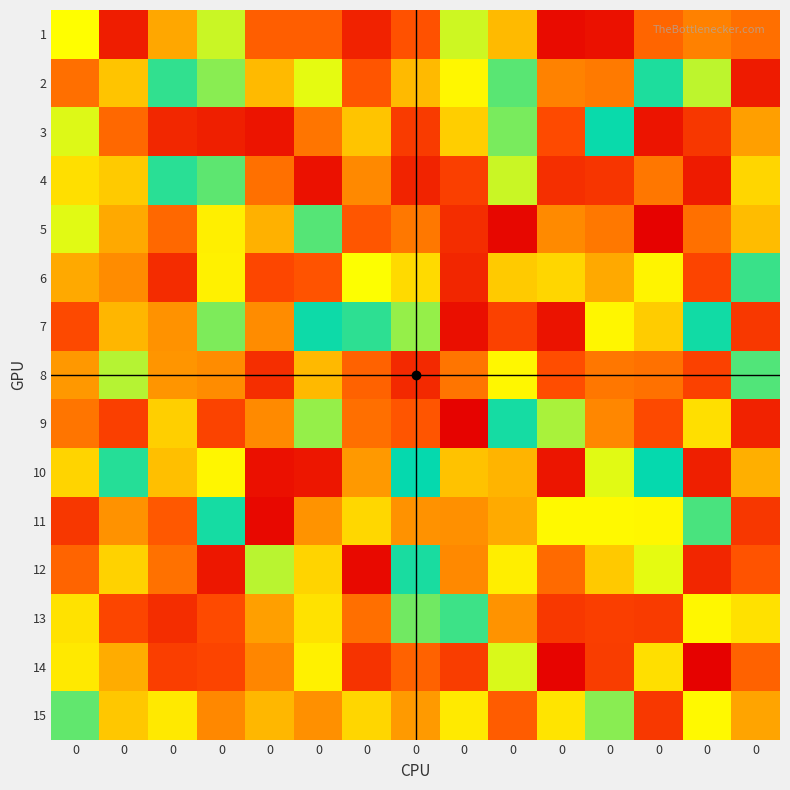

Reading left to right, list all the values displayed in this chart.

1: 0=0.0	0=0.0	0=0.0	0=0.0	0=0.0	0=0.0	0=0.0	0=0.0	0=0.0	0=0.0	0=0.0	0=0.0	0=0.0	0=0.0	0=0.0
2: 0=0.0	0=0.0	0=0.0	0=0.0	0=0.0	0=0.0	0=0.0	0=0.0	0=0.0	0=0.0	0=0.0	0=0.0	0=0.0	0=0.0	0=0.0
3: 0=0.0	0=0.0	0=0.0	0=0.0	0=0.0	0=0.0	0=0.0	0=0.0	0=0.0	0=0.0	0=0.0	0=0.0	0=0.0	0=0.0	0=0.0
4: 0=0.0	0=0.0	0=0.0	0=0.0	0=0.0	0=0.0	0=0.0	0=0.0	0=0.0	0=0.0	0=0.0	0=0.0	0=0.0	0=0.0	0=0.0
5: 0=0.0	0=0.0	0=0.0	0=0.0	0=0.0	0=0.0	0=0.0	0=0.0	0=0.0	0=0.0	0=0.0	0=0.0	0=0.0	0=0.0	0=0.0
6: 0=0.0	0=0.0	0=0.0	0=0.0	0=0.0	0=0.0	0=0.0	0=0.0	0=0.0	0=0.0	0=0.0	0=0.0	0=0.0	0=0.0	0=0.0
7: 0=0.0	0=0.0	0=0.0	0=0.0	0=0.0	0=0.0	0=0.0	0=0.0	0=0.0	0=0.0	0=0.0	0=0.0	0=0.0	0=0.0	0=0.0
8: 0=0.0	0=0.0	0=0.0	0=0.0	0=0.0	0=0.0	0=0.0	0=0.0	0=0.0	0=0.0	0=0.0	0=0.0	0=0.0	0=0.0	0=0.0
9: 0=0.0	0=0.0	0=0.0	0=0.0	0=0.0	0=0.0	0=0.0	0=0.0	0=0.0	0=0.0	0=0.0	0=0.0	0=0.0	0=0.0	0=0.0
10: 0=0.0	0=0.0	0=0.0	0=0.0	0=0.0	0=0.0	0=0.0	0=0.0	0=0.0	0=0.0	0=0.0	0=0.0	0=0.0	0=0.0	0=0.0
11: 0=0.0	0=0.0	0=0.0	0=0.0	0=0.0	0=0.0	0=0.0	0=0.0	0=0.0	0=0.0	0=0.0	0=0.0	0=0.0	0=0.0	0=0.0
12: 0=0.0	0=0.0	0=0.0	0=0.0	0=0.0	0=0.0	0=0.0	0=0.0	0=0.0	0=0.0	0=0.0	0=0.0	0=0.0	0=0.0	0=0.0
13: 0=0.0	0=0.0	0=0.0	0=0.0	0=0.0	0=0.0	0=0.0	0=0.0	0=0.0	0=0.0	0=0.0	0=0.0	0=0.0	0=0.0	0=0.0
14: 0=0.0	0=0.0	0=0.0	0=0.0	0=0.0	0=0.0	0=0.0	0=0.0	0=0.0	0=0.0	0=0.0	0=0.0	0=0.0	0=0.0	0=0.0
15: 0=0.0	0=0.0	0=0.0	0=0.0	0=0.0	0=0.0	0=0.0	0=0.0	0=0.0	0=0.0	0=0.0	0=0.0	0=0.0	0=0.0	0=0.0